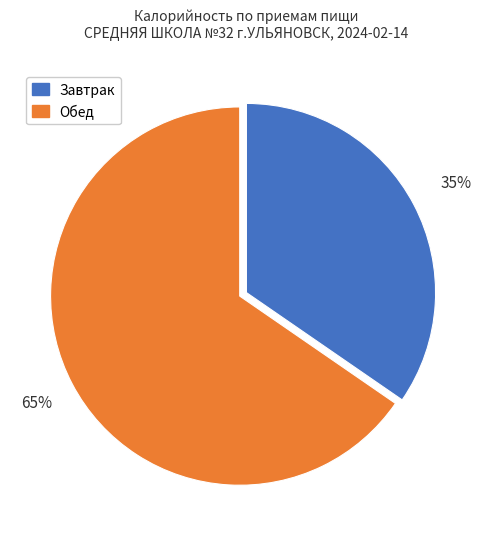

Approximately how many times larger is the value at Завтрак compared to Обед?

0.5